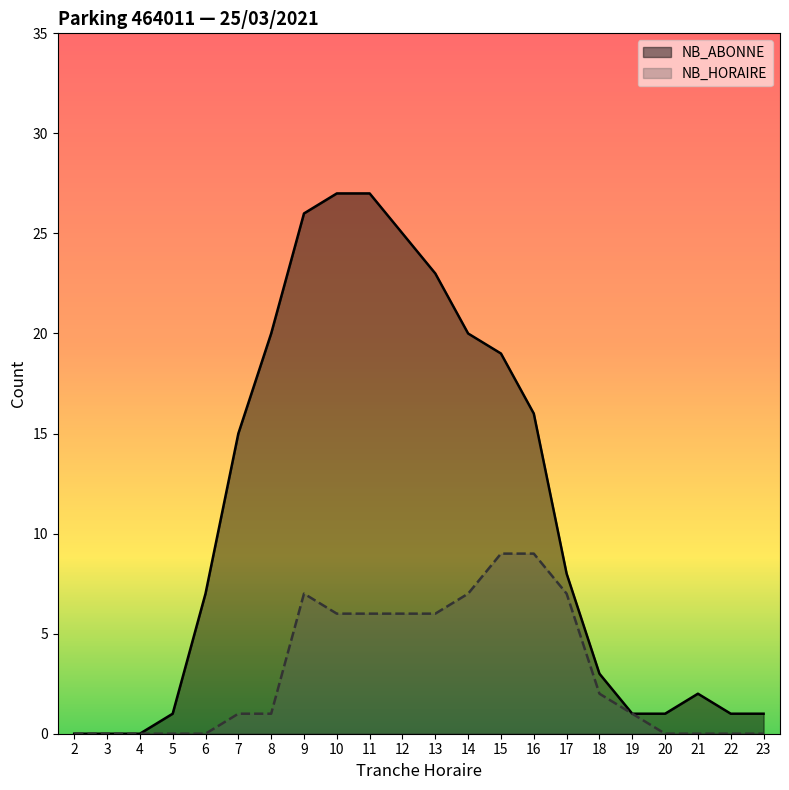

What is the sum of all NB_HORAIRE values?

68